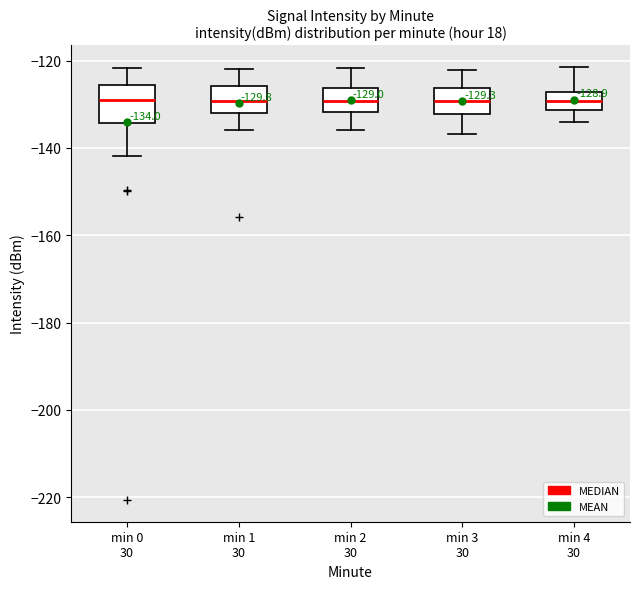

Which box is the tallest, from its lower edge to its upper edge?

min 0 30